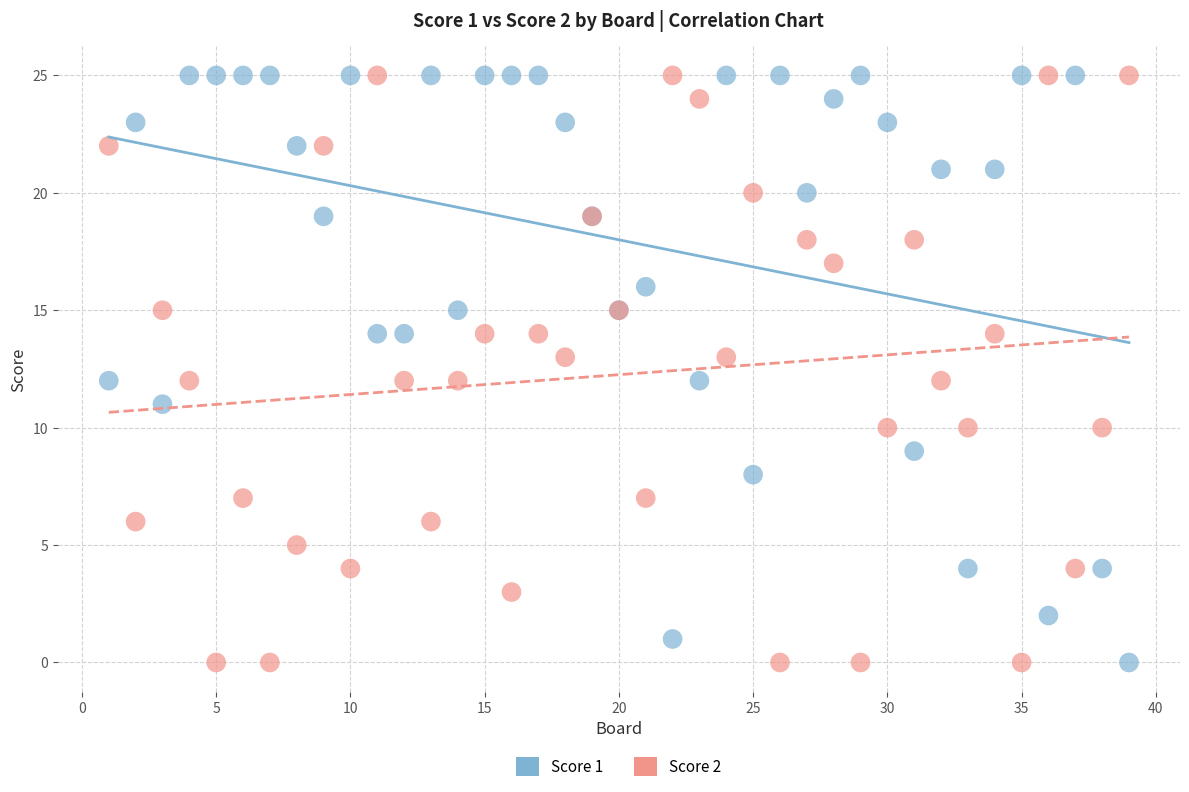

What is the X range (max minus min) for the scatter plot?

38